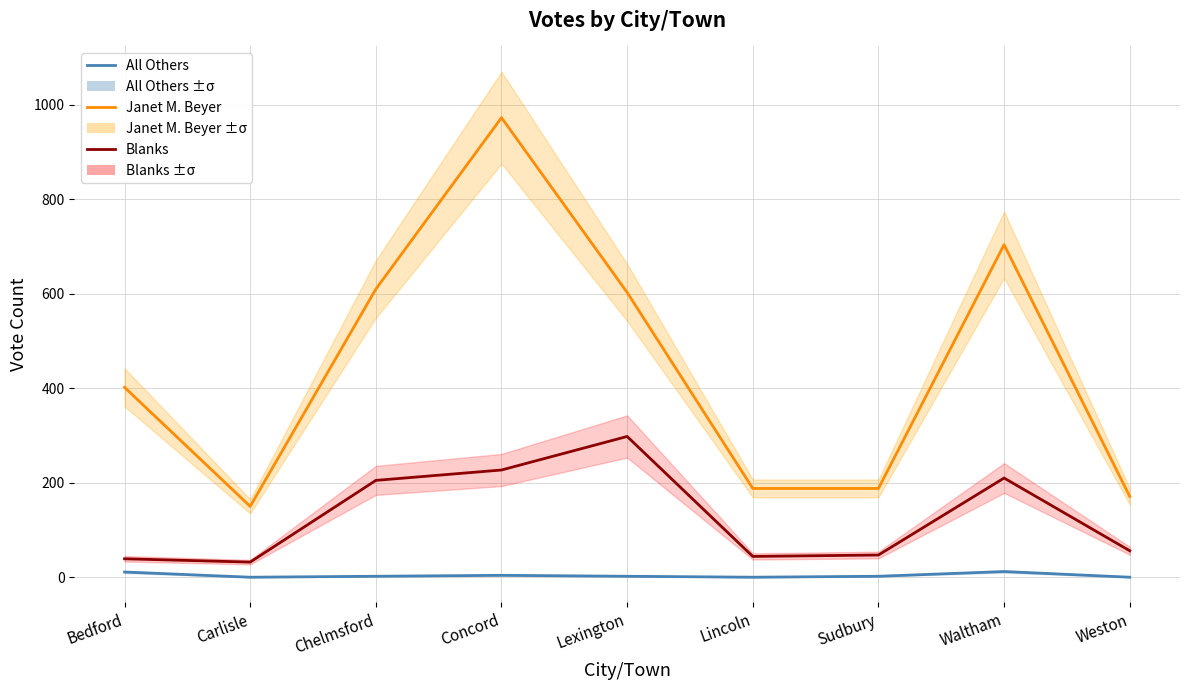

Which series changed the most between Waltham and Weston?

Janet M. Beyer